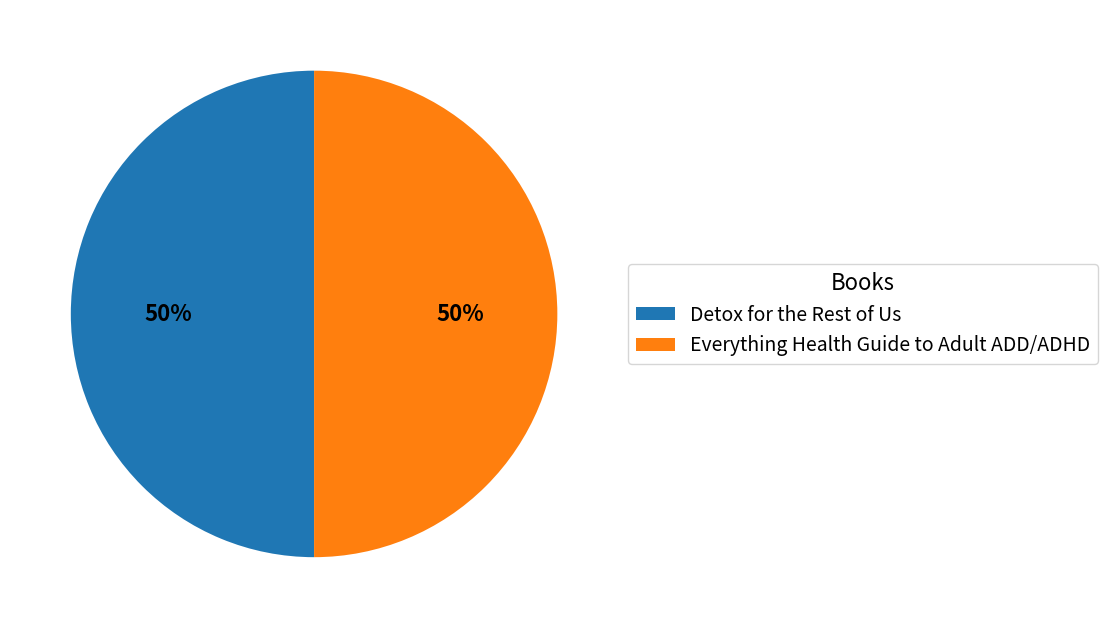

Combined, do Everything Health Guide to Adult ADD/ADHD and Detox for the Rest of Us account for over 50%?

Yes